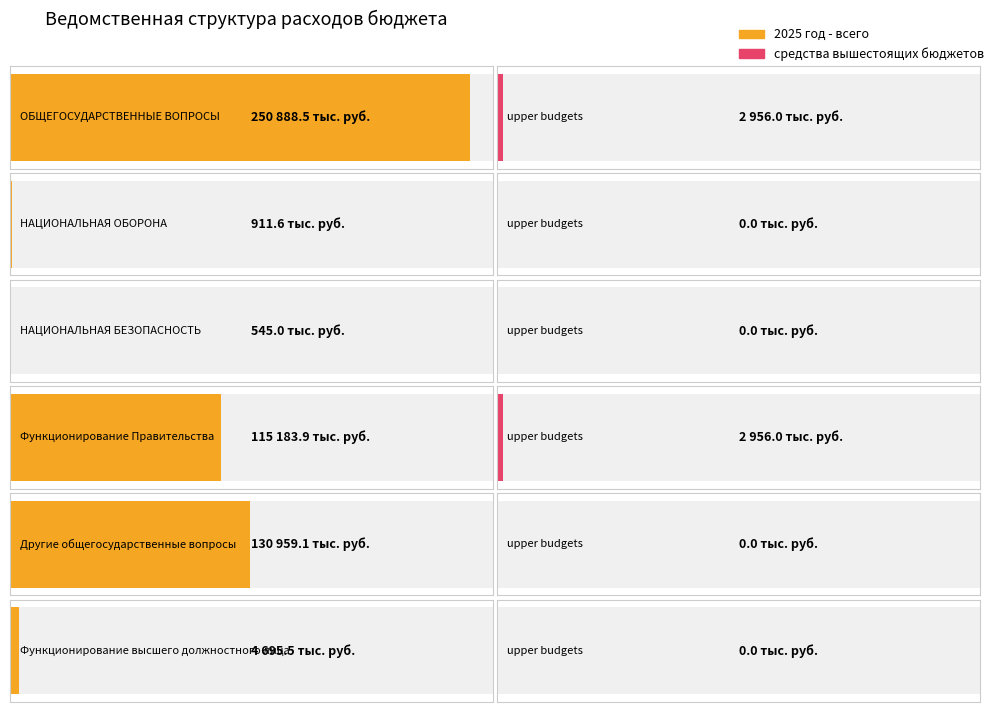

Reading left to right, extract all data points from this chart.

2025 год - всего: ОБЩЕГОСУДАРСТВЕННЫЕ ВОПРОСЫ=250888.5	НАЦИОНАЛЬНАЯ ОБОРОНА=911.6	НАЦИОНАЛЬНАЯ БЕЗОПАСНОСТЬ=545.0	Функционирование Правительства=115183.9	Другие общегосударственные вопросы=130959.1	Функционирование высшего должностного лица=4695.5
средства вышестоящих бюджетов: ОБЩЕГОСУДАРСТВЕННЫЕ ВОПРОСЫ=2956.0	НАЦИОНАЛЬНАЯ ОБОРОНА=0.0	НАЦИОНАЛЬНАЯ БЕЗОПАСНОСТЬ=0.0	Функционирование Правительства=2956.0	Другие общегосударственные вопросы=0.0	Функционирование высшего должностного лица=0.0